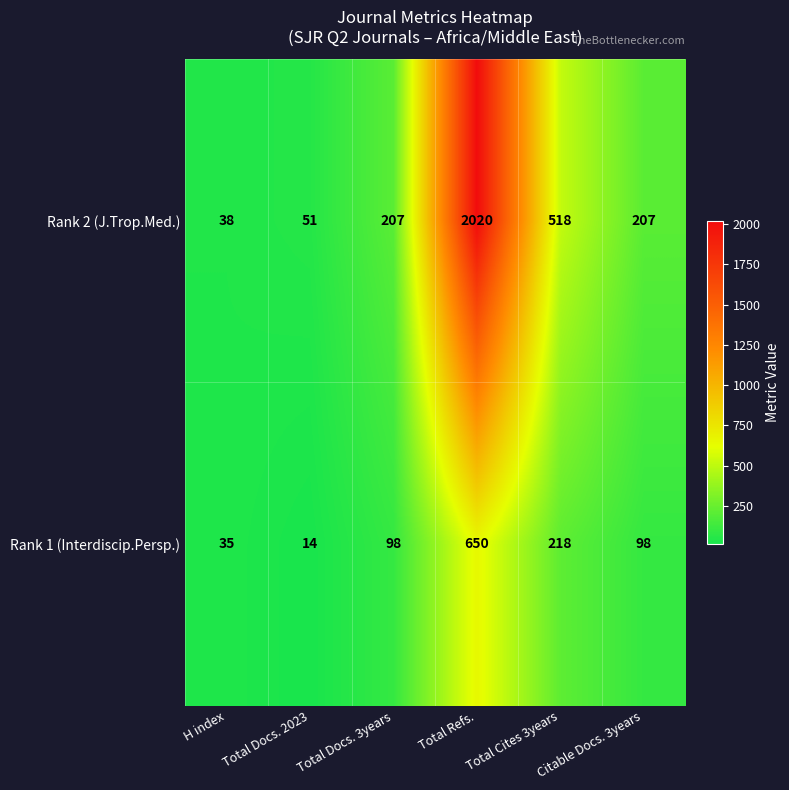

How many distinct data groups are displayed?

2